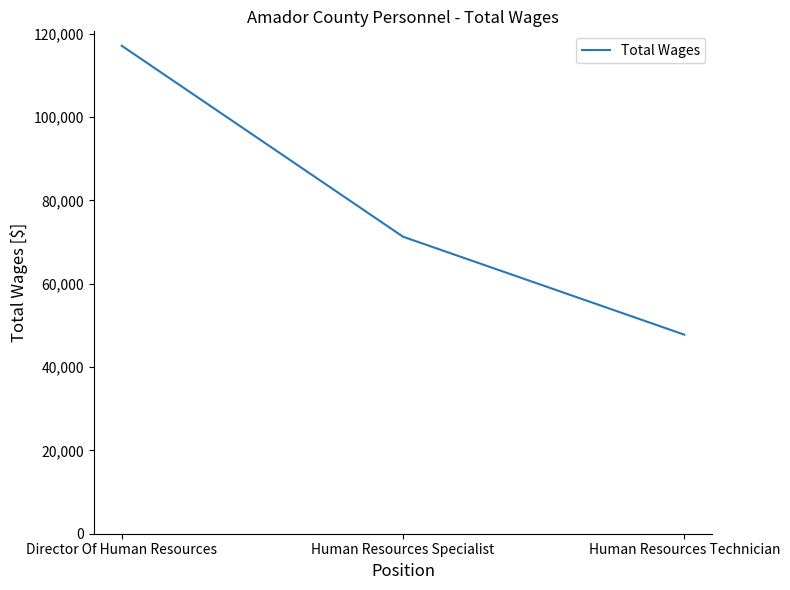

At which label is the value closest to 82466?

Human Resources Specialist